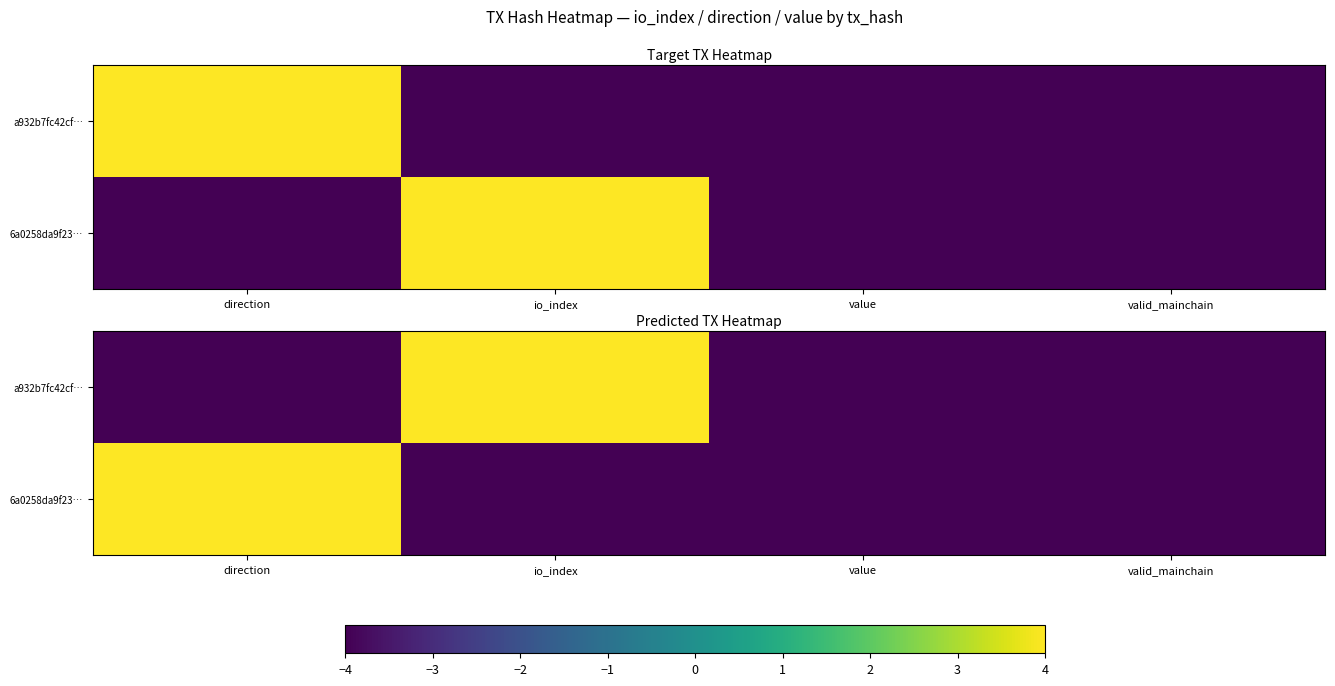

Rank the categories by a932b7fc42cf… value from lowest to highest.

direction, value, valid_mainchain, io_index